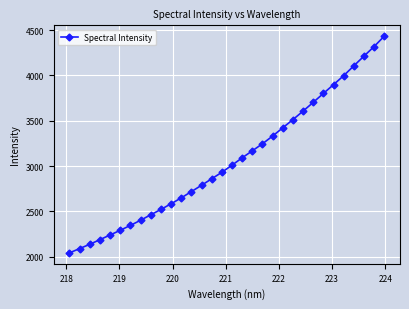

What is the maximum value shown in the chart?

4432.8